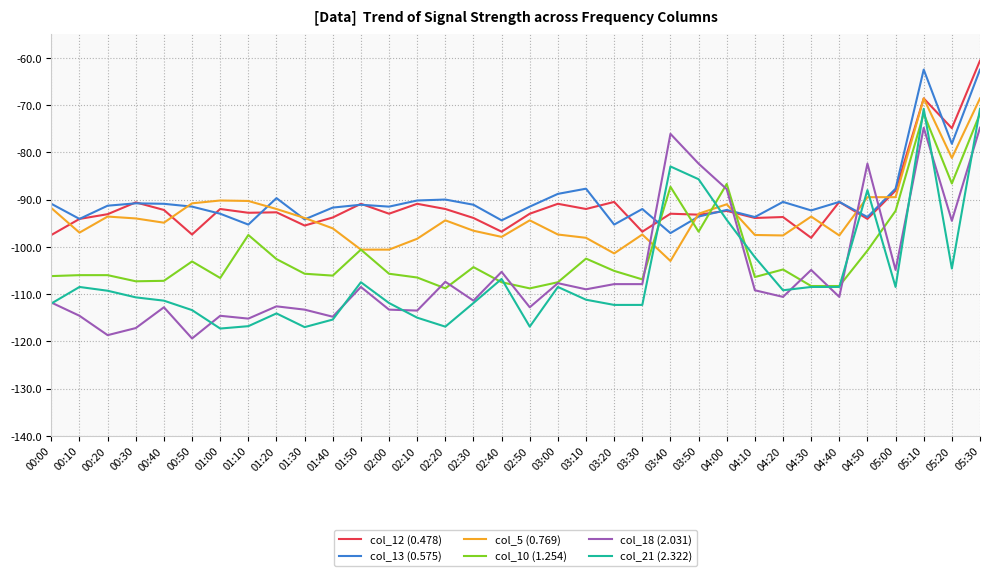

Which label corresponds to the largest value in the chart?

05:30